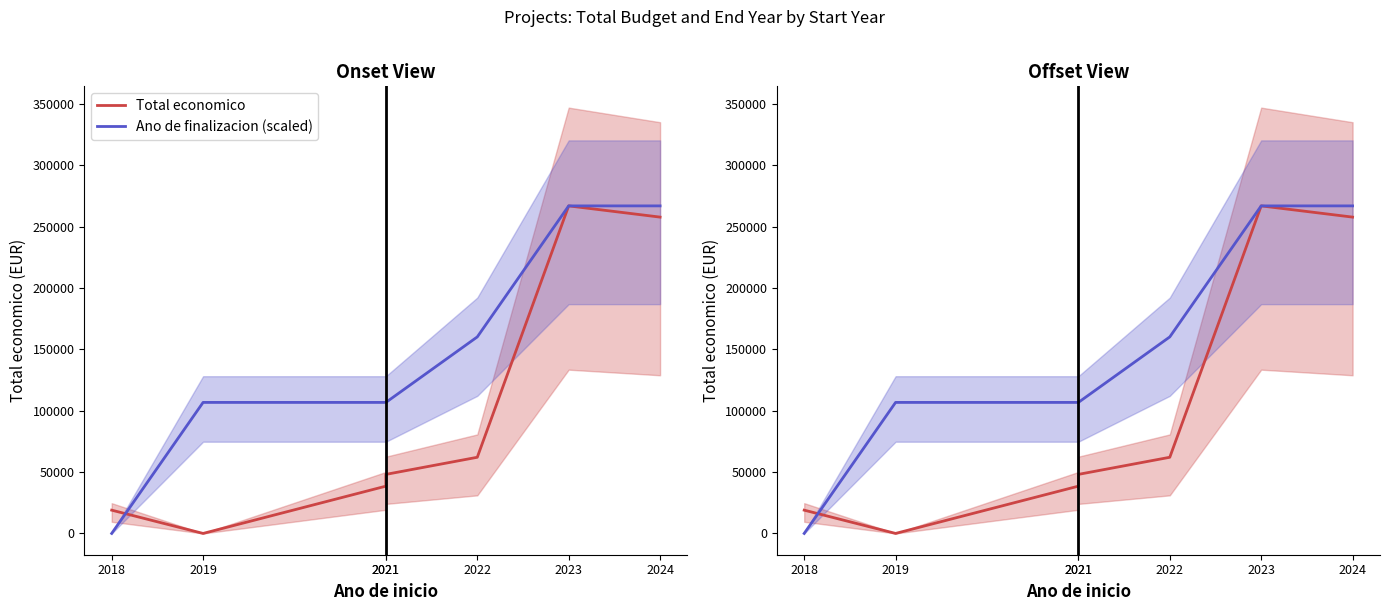

Read the Total economico value at 2023.

266918.0